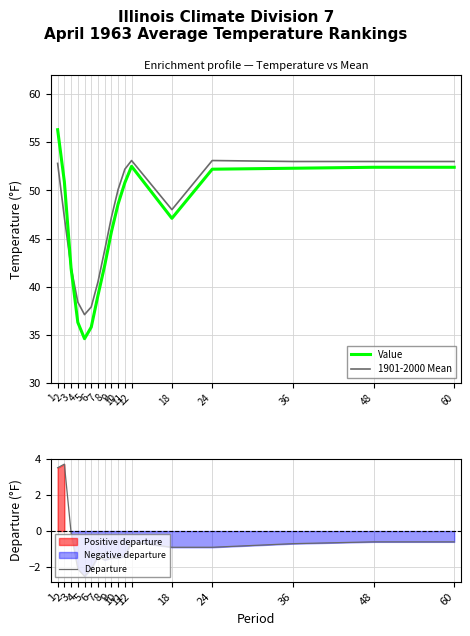

Rank the series by their maximum value, from highest to lowest.

Value, 1901-2000 Mean, Departure